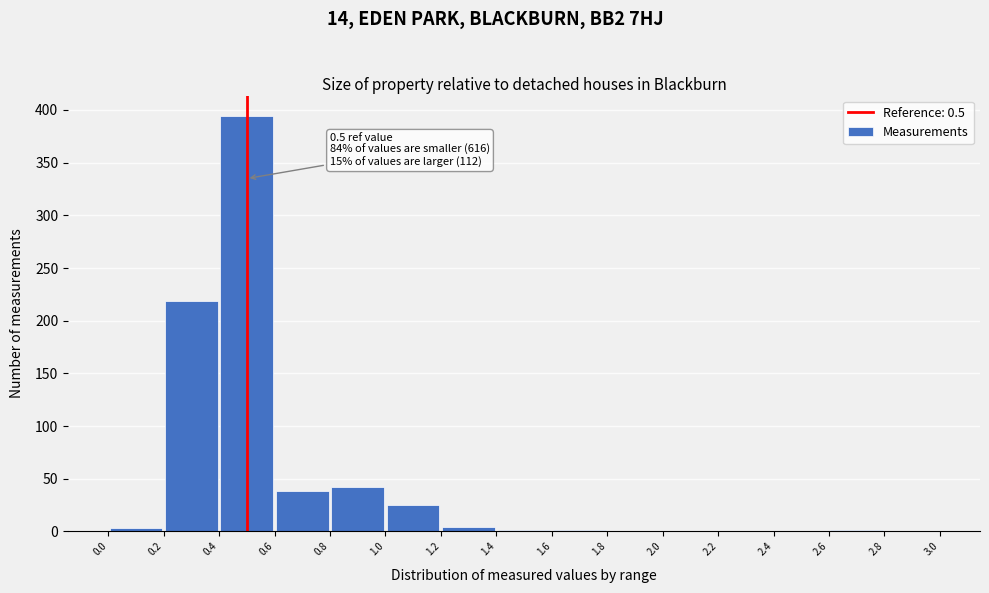

Over which range of the x-axis is the bar tallest?

0.4 to 0.6